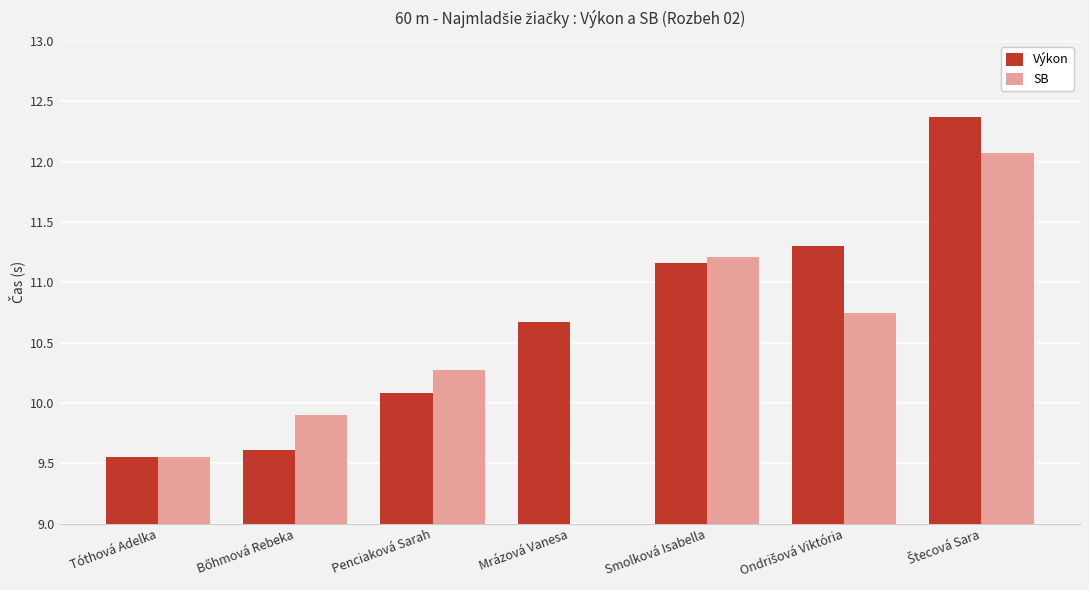

How many data points in SB are above 10?

4